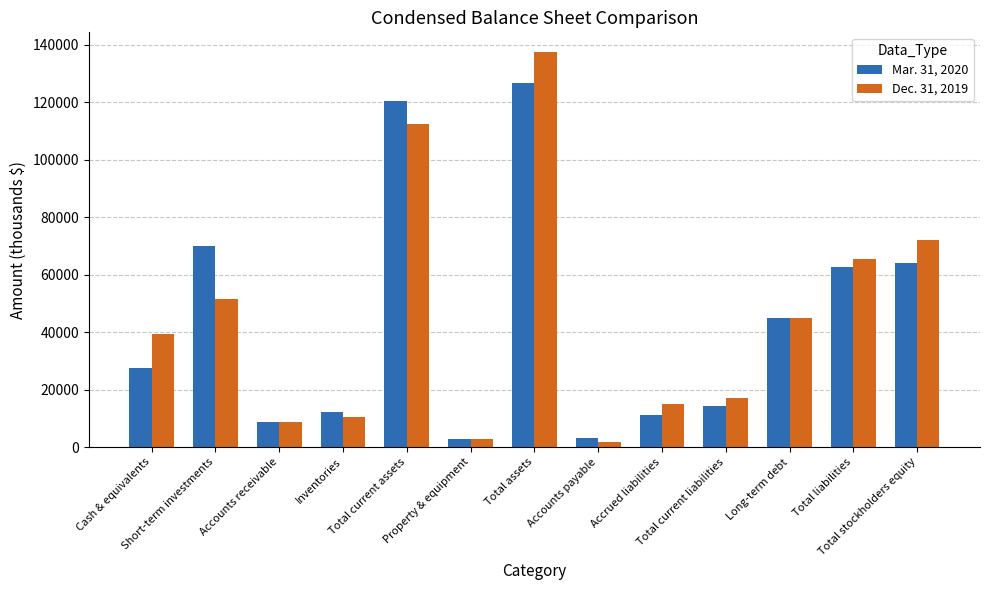

How many values in the Mar. 31, 2020 series are below 27552?

6